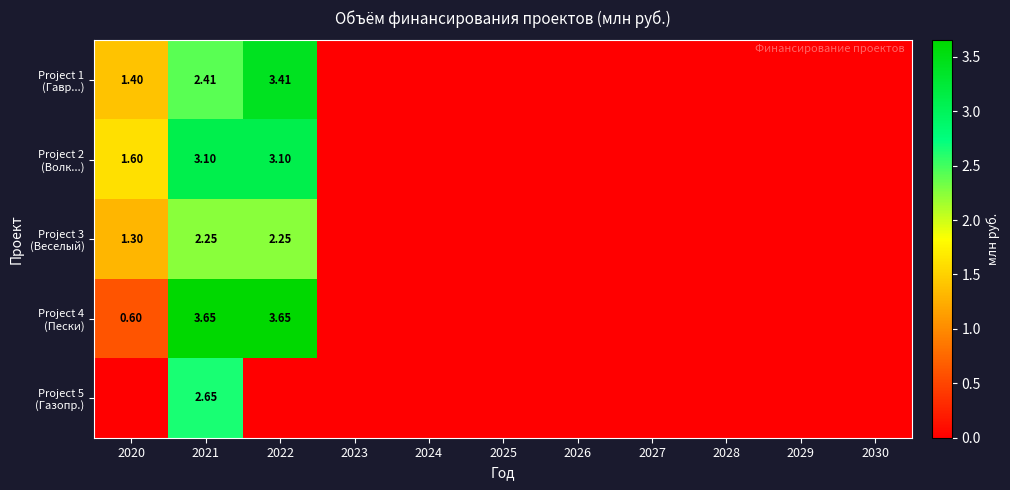

What is the average value of the Project 3 (Веселый) series?

0.5